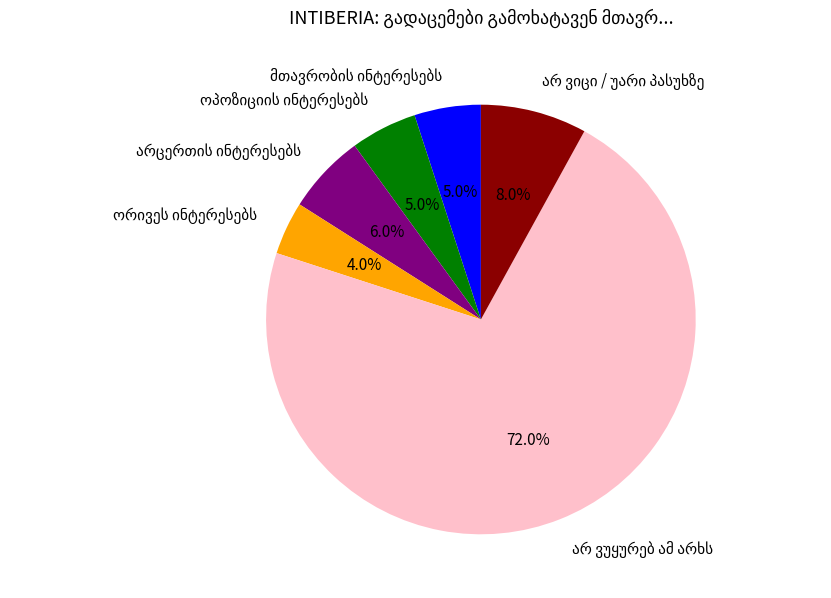

How many slices are in this pie chart?

6